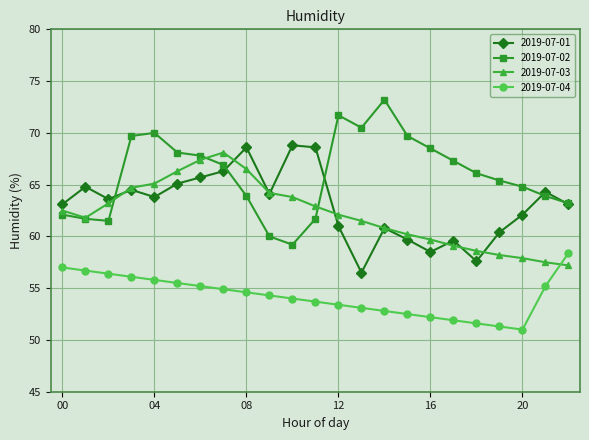

What is the value of the 2019-07-04 point at the 2nd from the left?

56.7